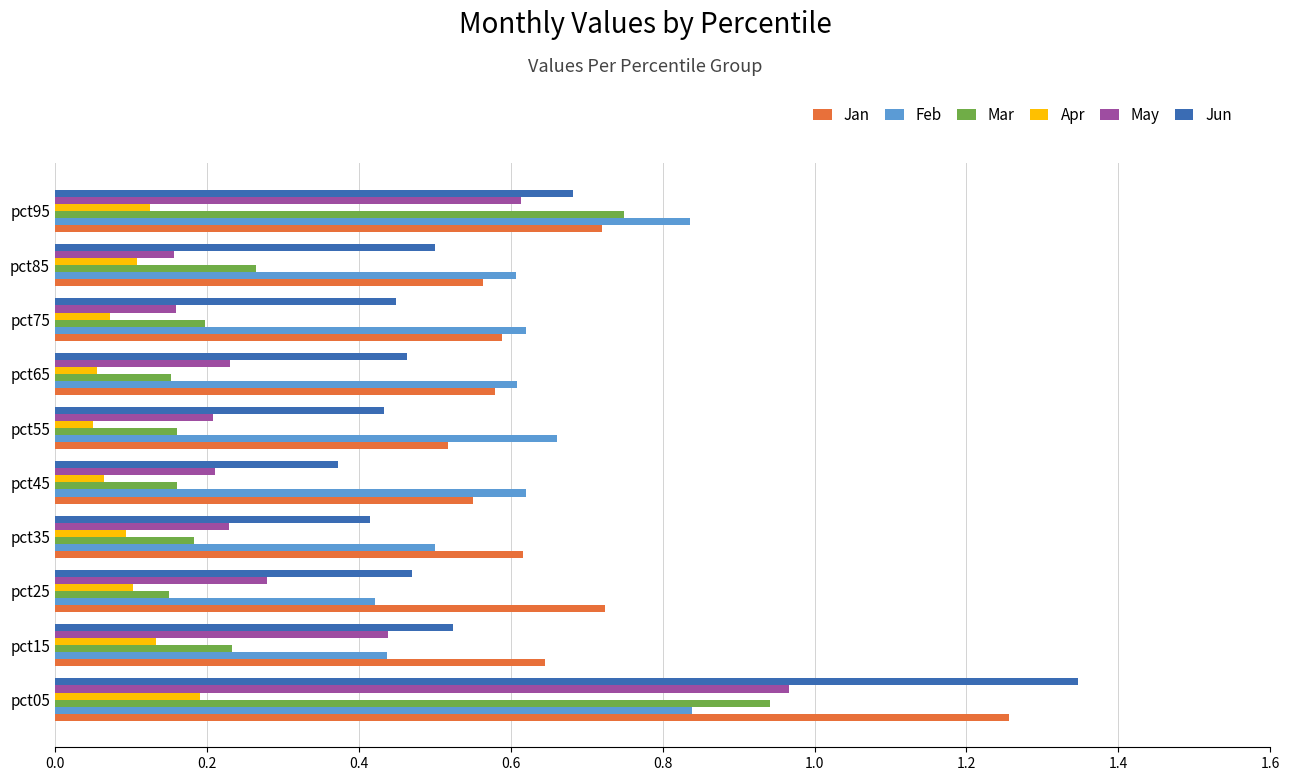

Between pct05 and pct25, which series saw the biggest shift?

Jun